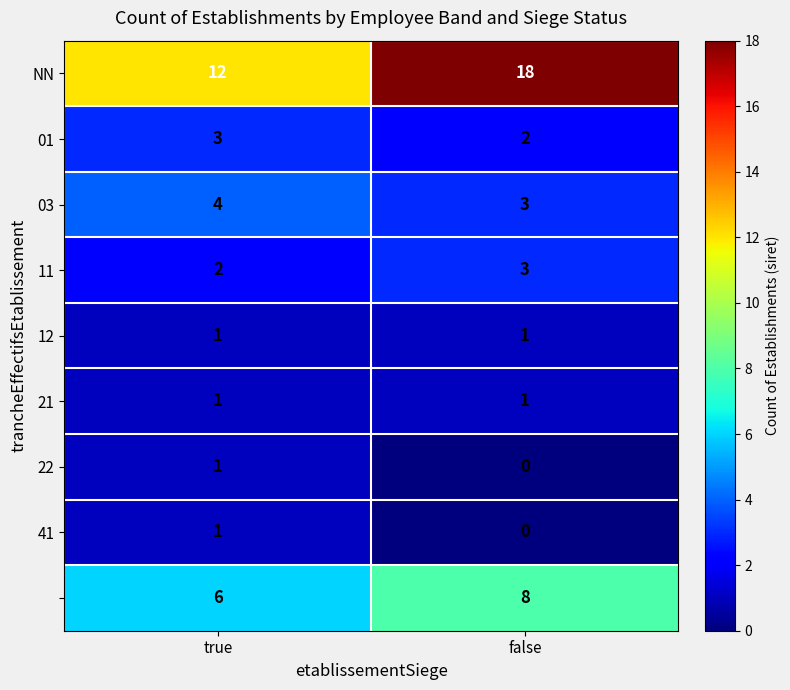

What is the difference between the highest and lowest values at true?

11